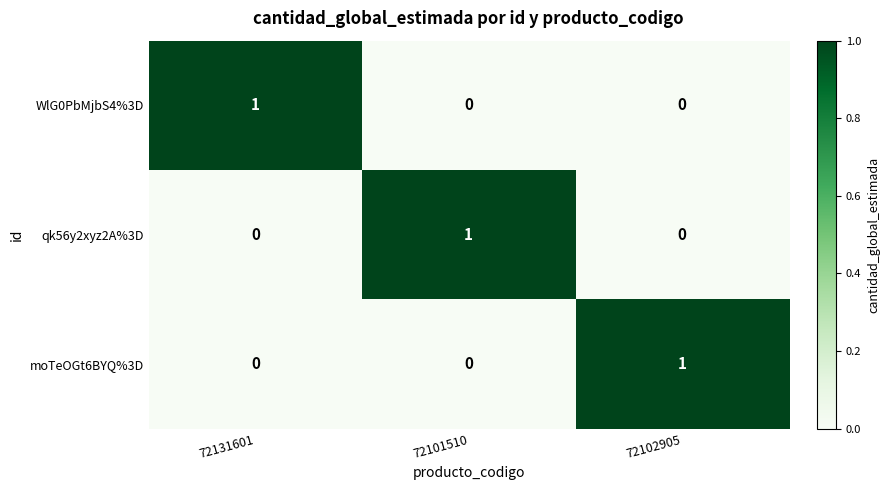

Which category has the highest value in the qk56y2xyz2A%3D series?

72101510